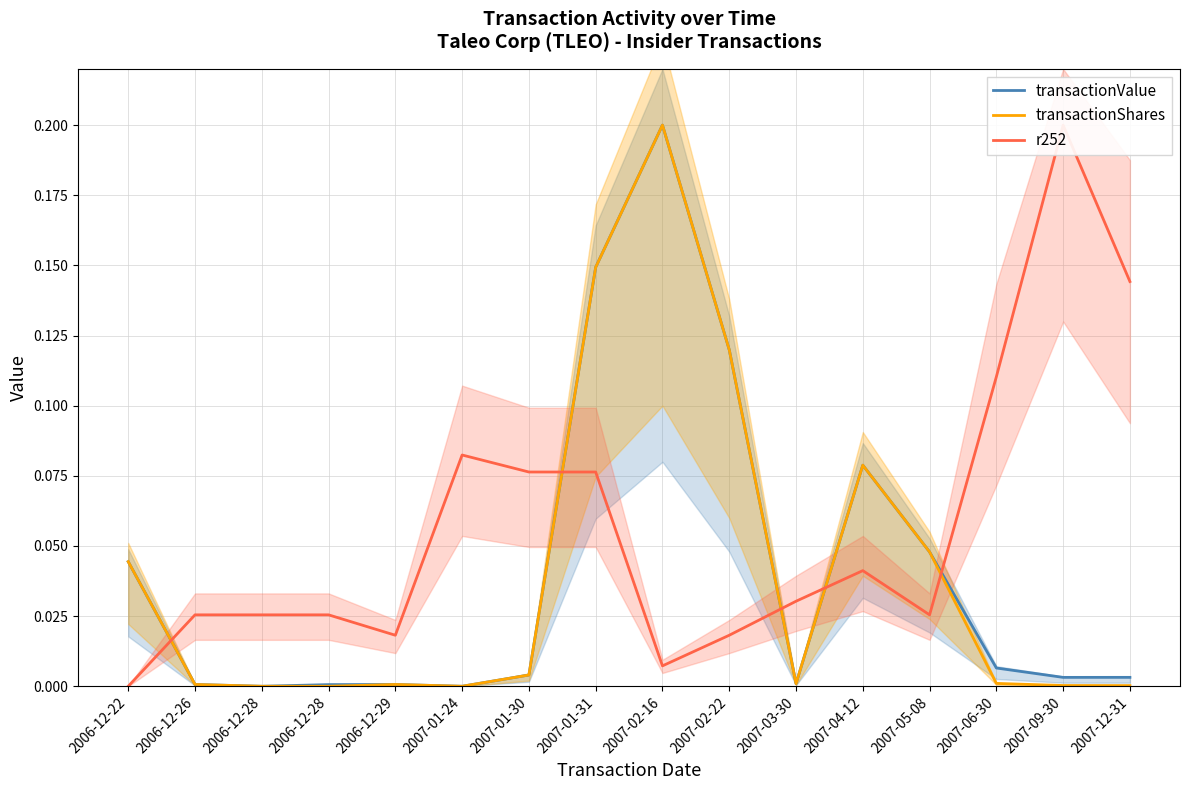

What is the sum of the transactionShares values at 2006-12-28 and 2007-02-22?

0.1